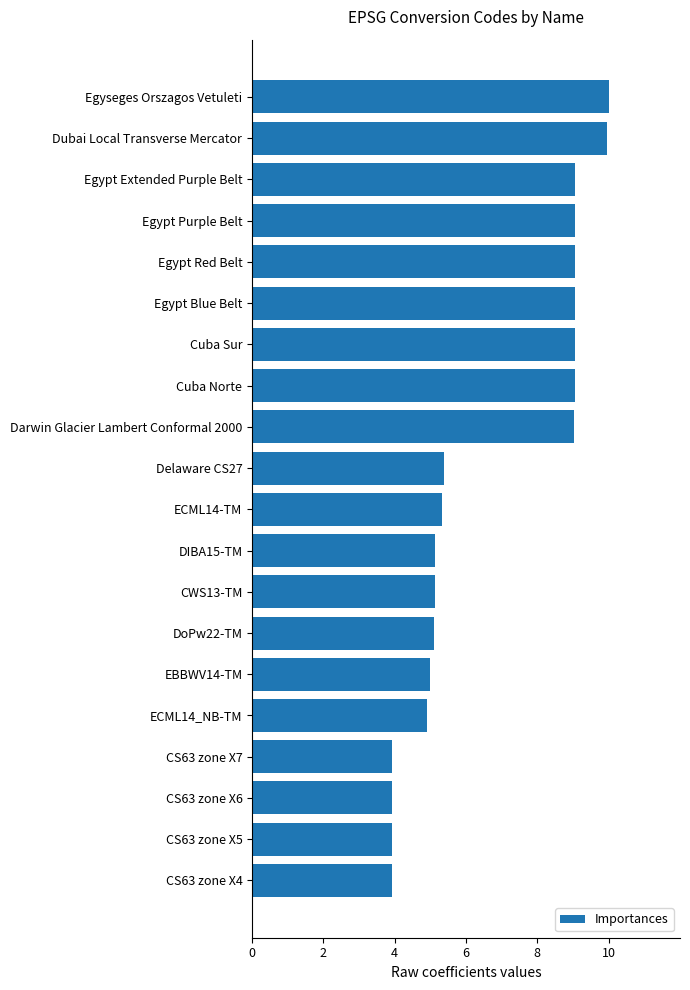

What is the smallest value displayed?

3.9